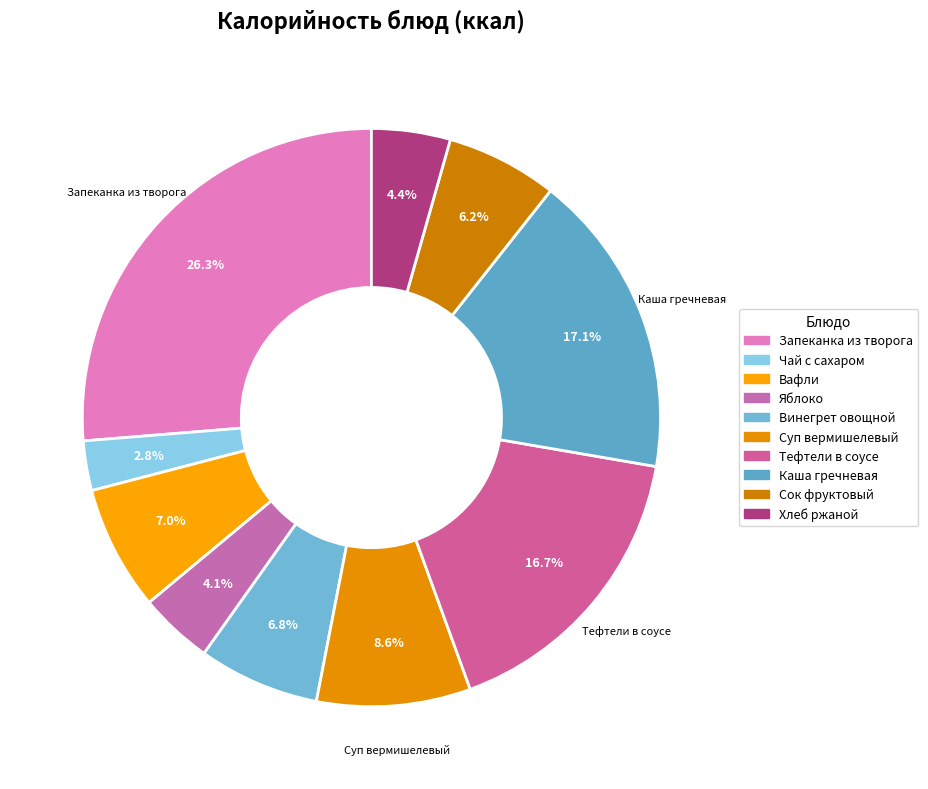

How many segments does this pie chart have?

10